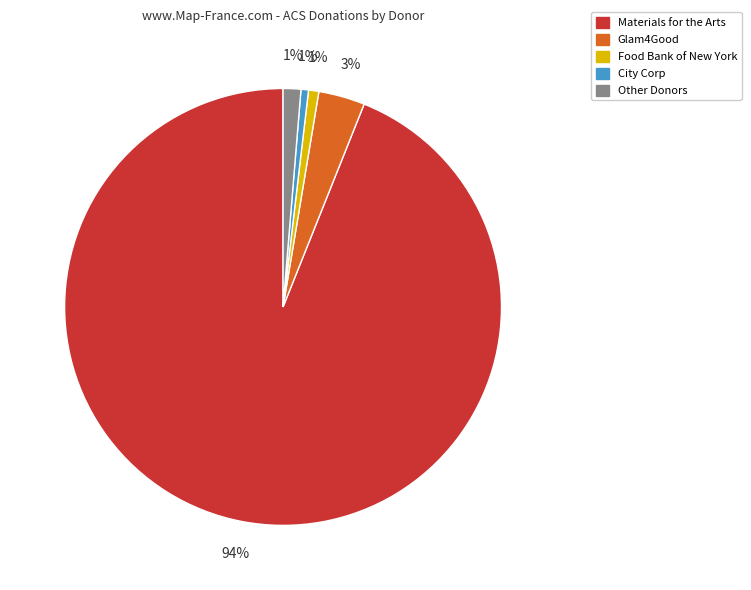

Count the number of slices in the pie.

5